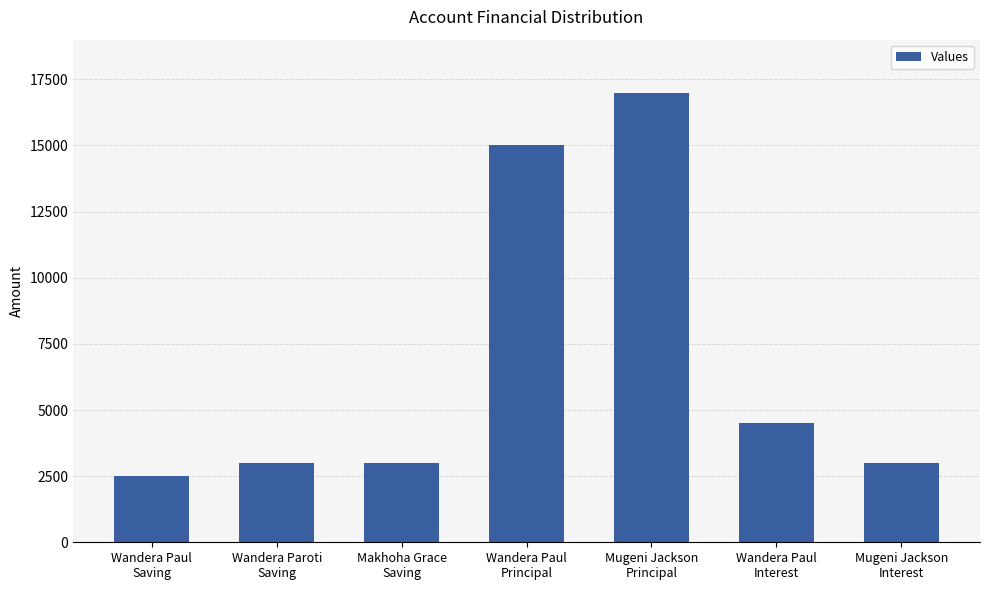

What is the sum of all values?

48000